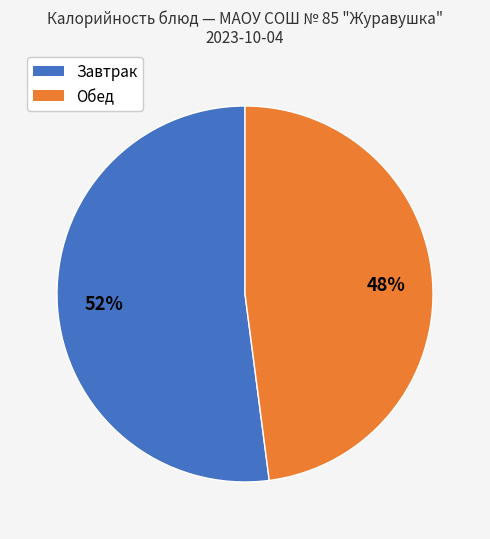

To the nearest percent, what is the difference between the largest and smallest slice percentages?

4%